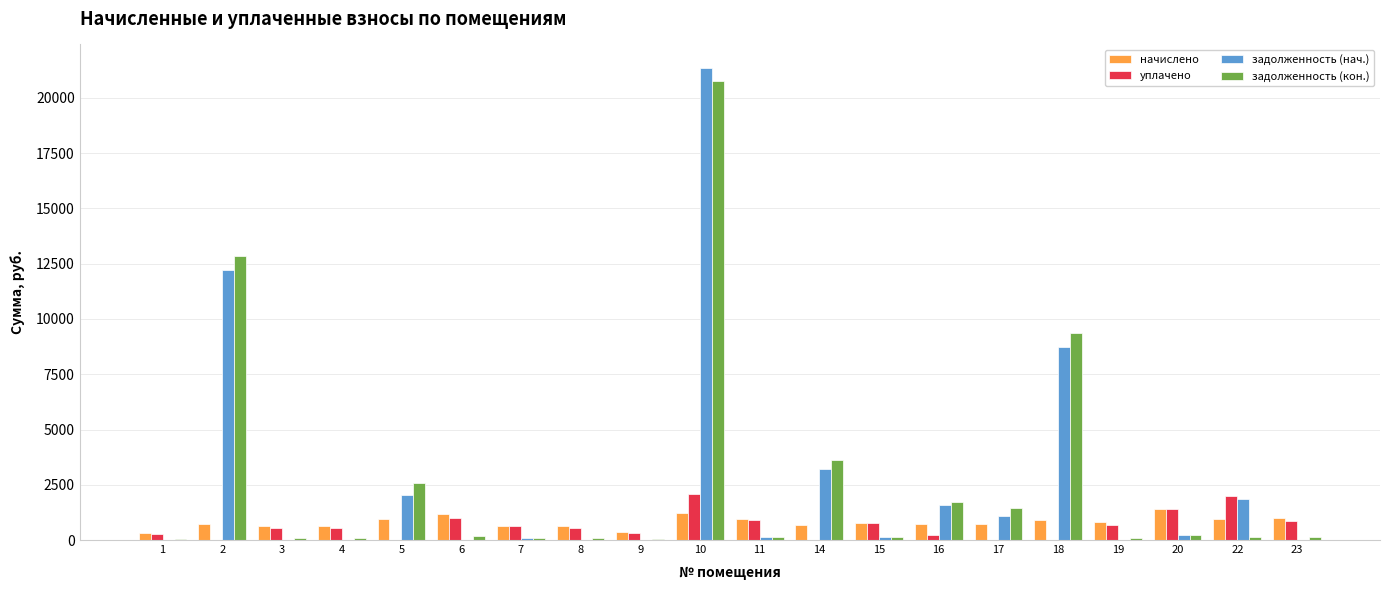

The уплачено series shows 532.0 at 8. True or false?

True